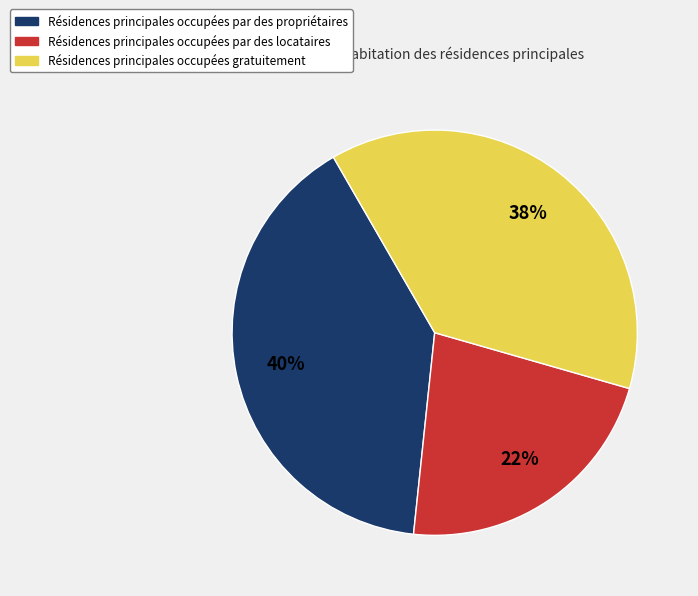

To the nearest percent, what is the difference between the largest and smallest slice percentages?

18%